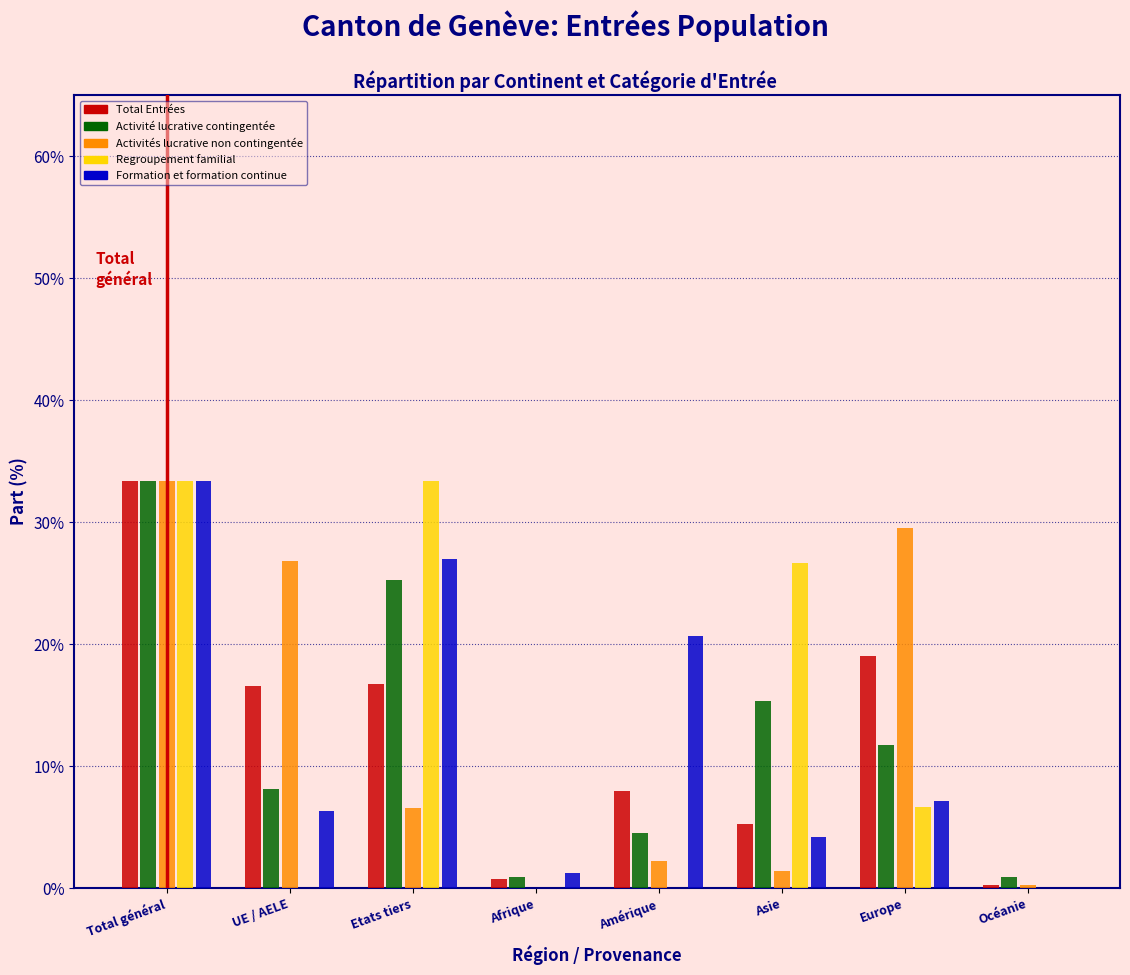

At which category is the sum across all series the highest?

Total général